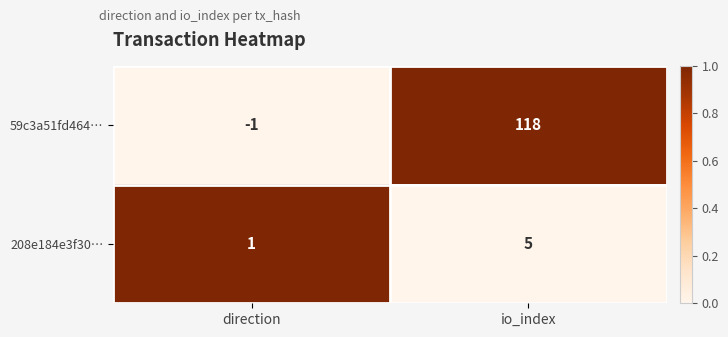

Reading left to right, list all the values displayed in this chart.

59c3a51fd464…: direction=-1	io_index=118
208e184e3f30…: direction=1	io_index=5